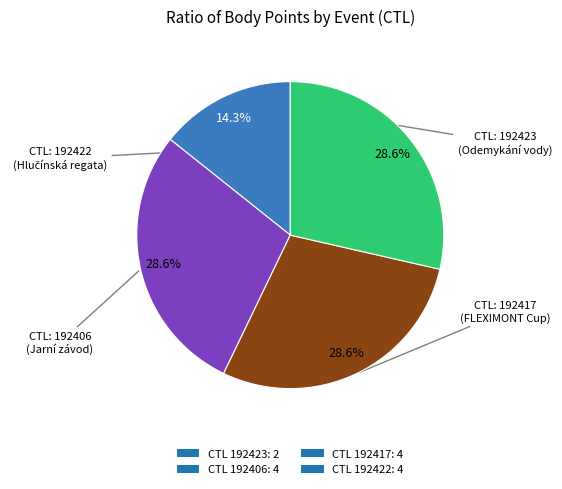

Does CTL 192423: 2 account for over 50% of the chart?

No